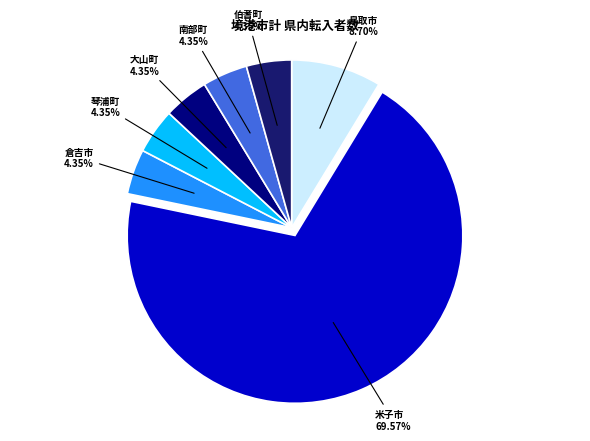

Which slice is the largest?

米子市